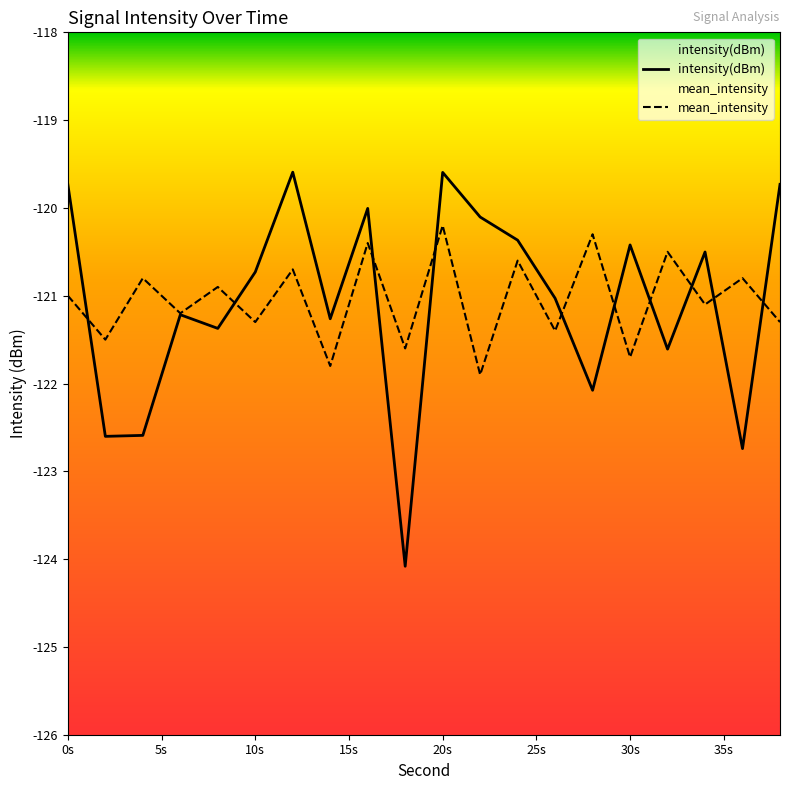

Count the number of data series in this chart.

2